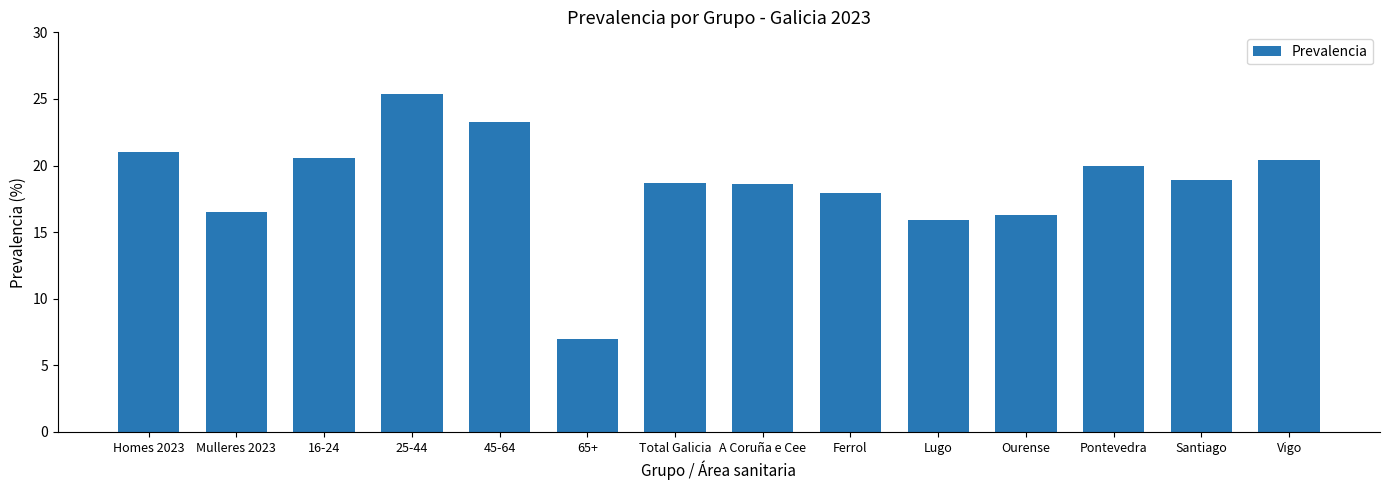

Read the value at Mulleres 2023.

16.5